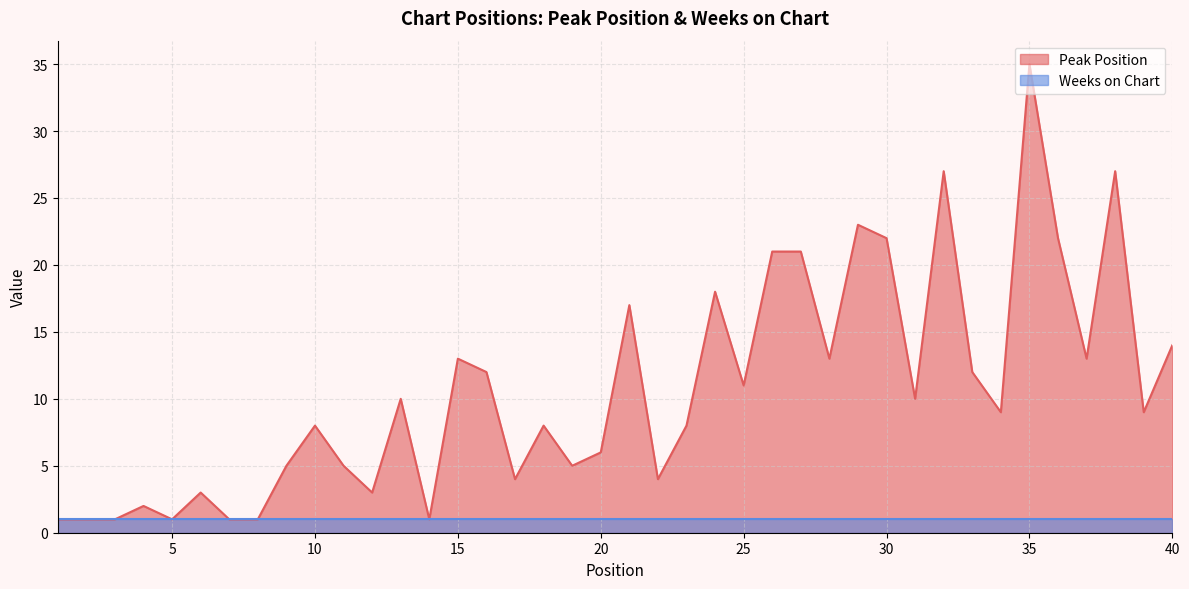

The chart shows a value of 2 at 5. True or false?

False